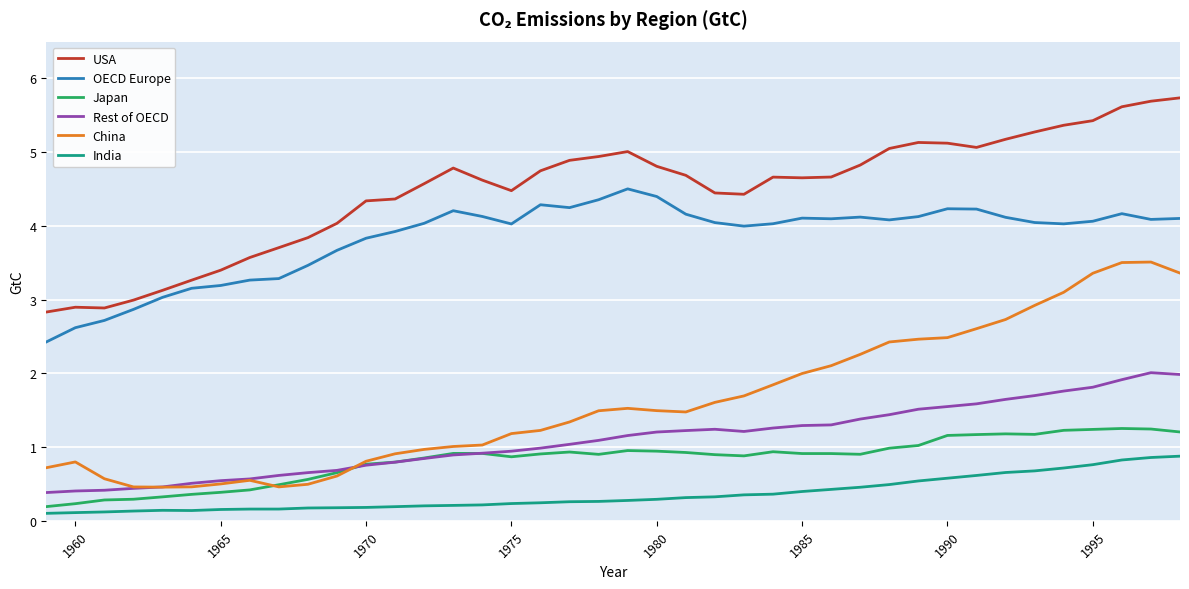

Which series has the widest spread of values?

China